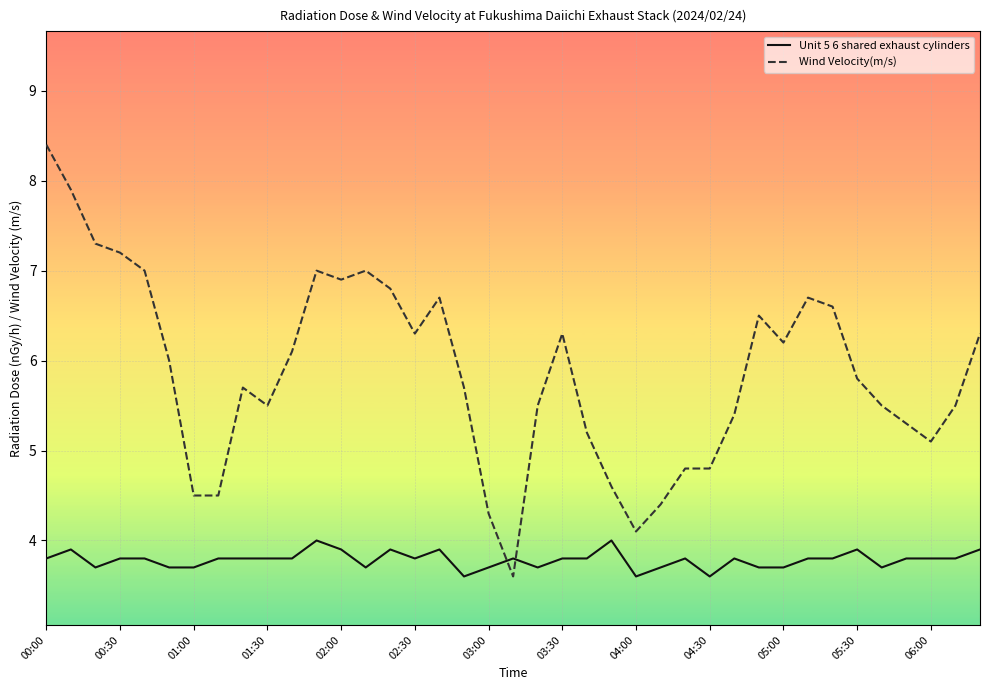

Reading right to left, list all the values displayed in this chart.

Unit 5 6 shared exhaust cylinders: 3.9	3.8	3.8	3.8	3.7	3.9	3.8	3.8	3.7	3.7	3.8	3.6	3.8	3.7	3.6	4.0	3.8	3.8	3.7	3.8	3.7	3.6	3.9	3.8	3.9	3.7	3.9	4.0	3.8	3.8	3.8	3.8	3.7	3.7	3.8	3.8	3.7	3.9	3.8
Wind Velocity(m/s): 6.3	5.5	5.1	5.3	5.5	5.8	6.6	6.7	6.2	6.5	5.4	4.8	4.8	4.4	4.1	4.6	5.2	6.3	5.5	3.6	4.3	5.7	6.7	6.3	6.8	7.0	6.9	7.0	6.1	5.5	5.7	4.5	4.5	6.0	7.0	7.2	7.3	7.9	8.4